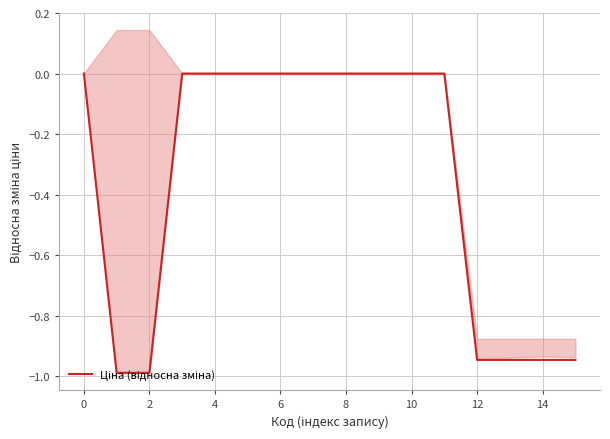

Is it true that the value at 15 is -0.9?

True